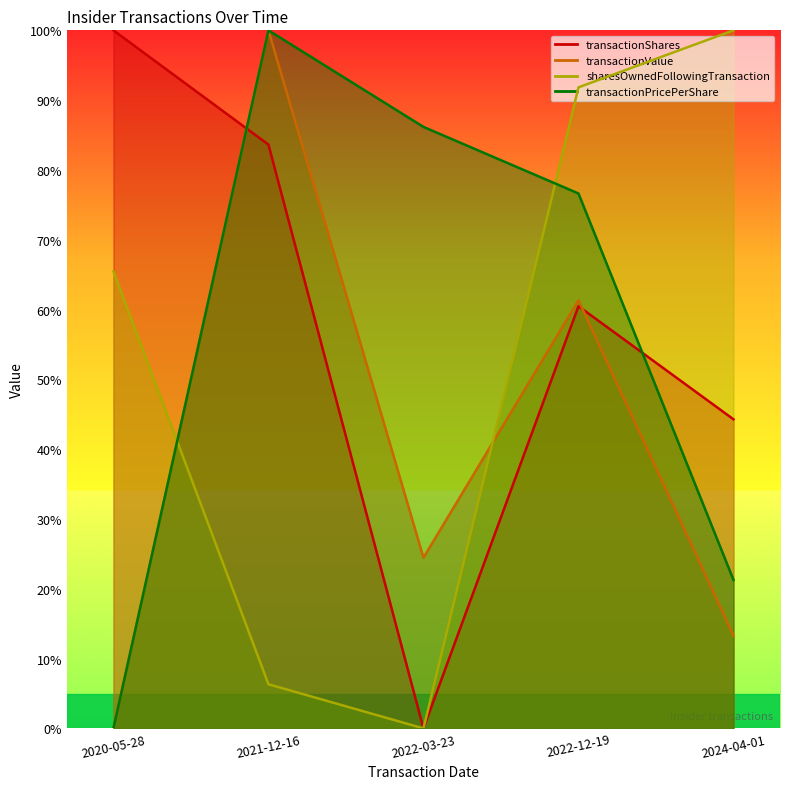

Which category has the lowest value in the transactionValue series?

2020-05-28